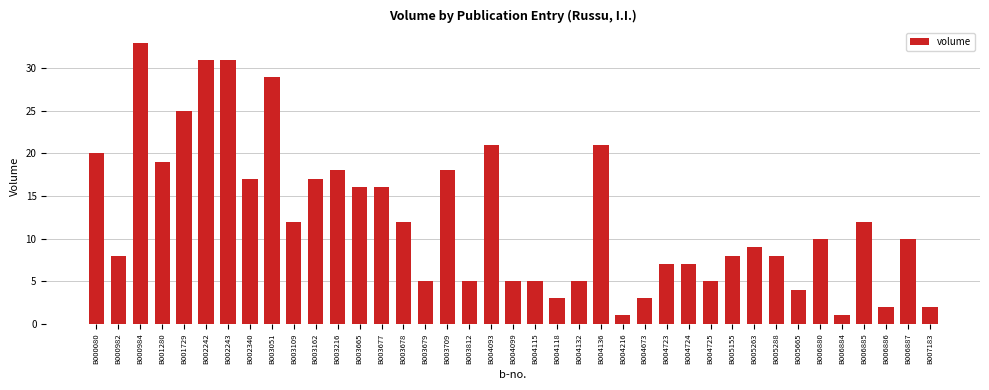

Does the chart contain any negative values?

No